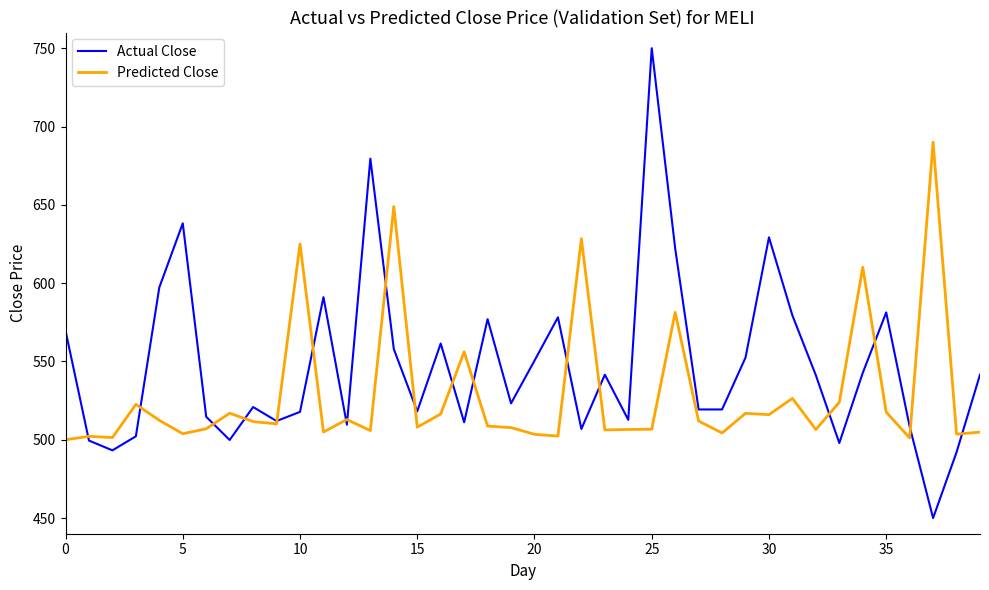

What is the highest value of the Predicted Close series?

690.0